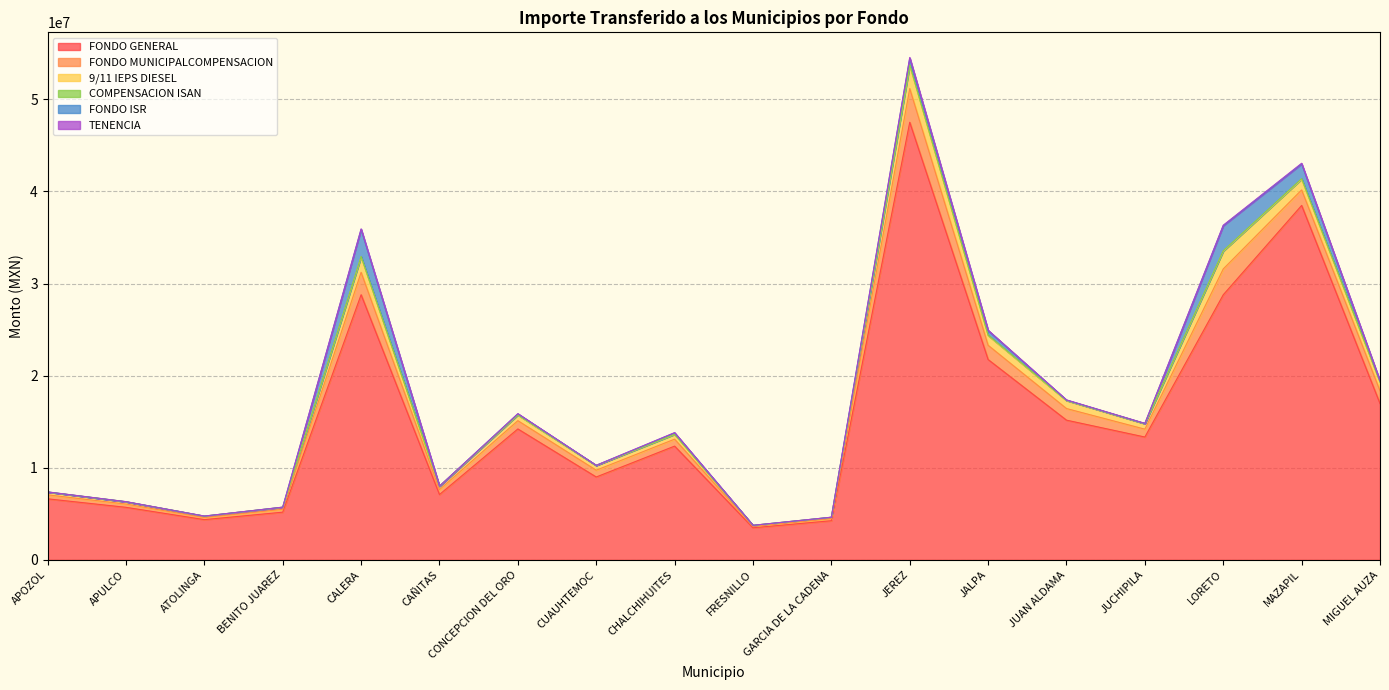

What is the spread (max minus min) of values at CUAUHTEMOC?

1256271